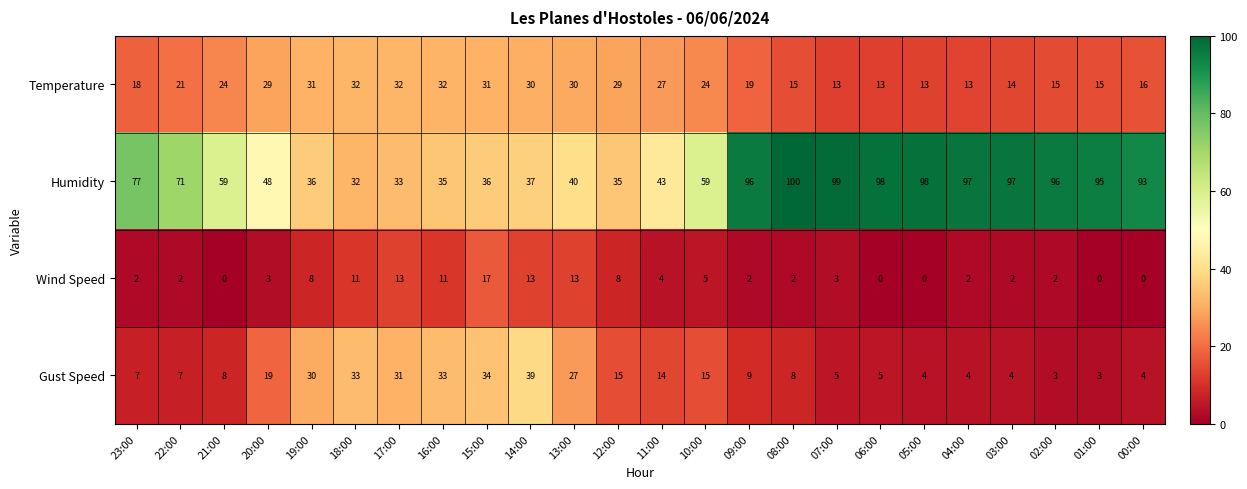

What is the sum of all Gust Speed values?

361